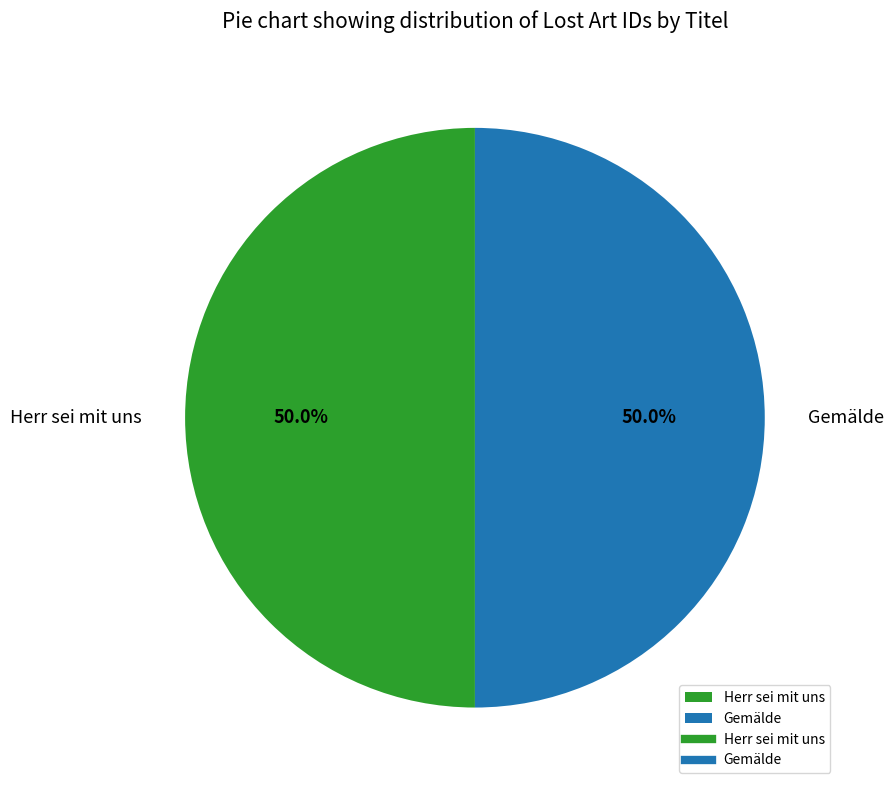

Approximately how many times larger is the value at Herr sei mit uns compared to Gemälde?

1.0